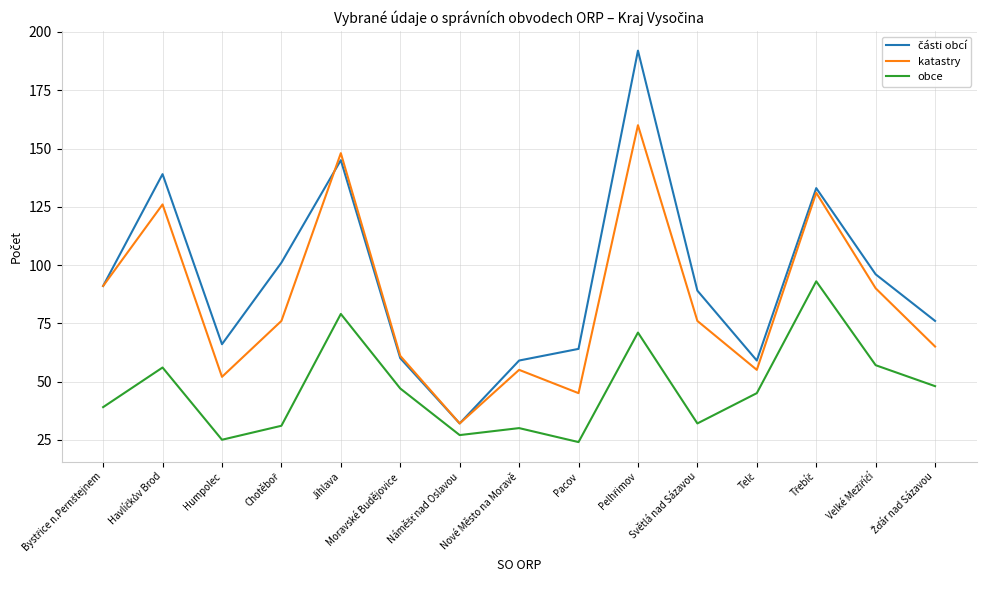

What is the total value across all series at Moravské Budějovice?

168